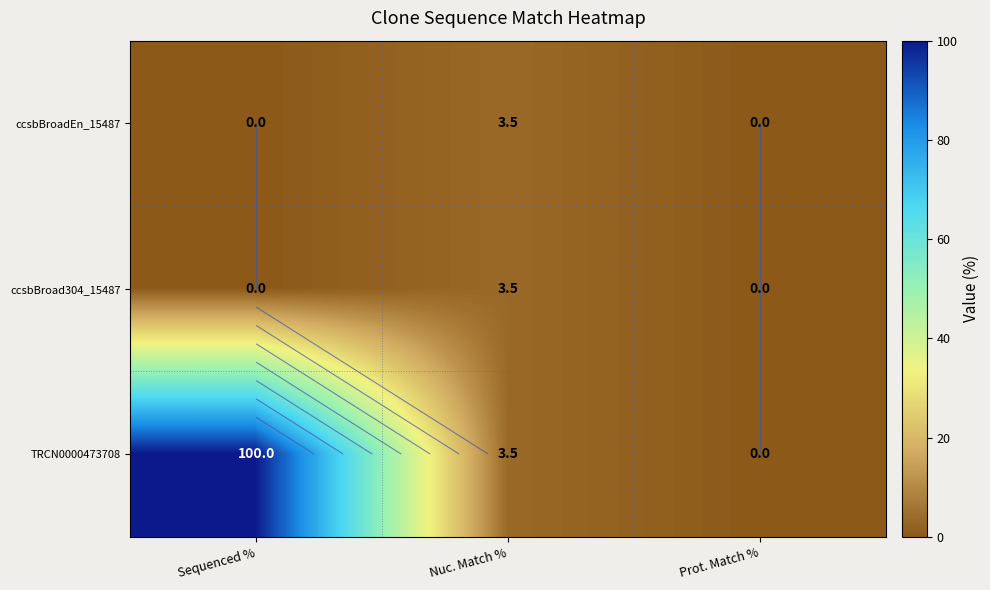

At how many categories does at least one series exceed 59?

1